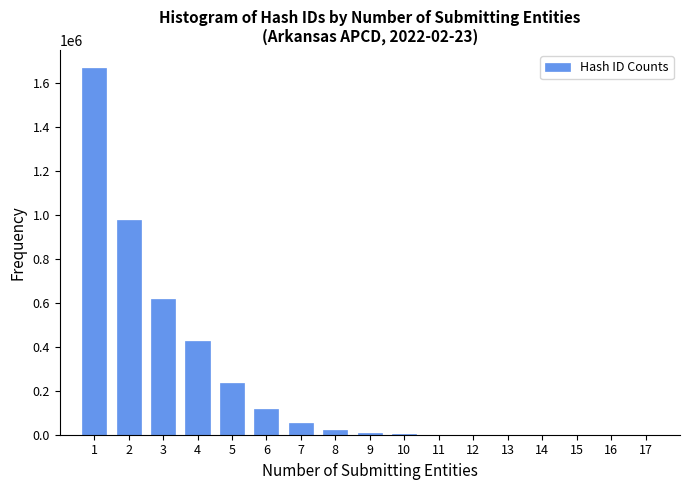

What is the greatest value displayed?

1666485